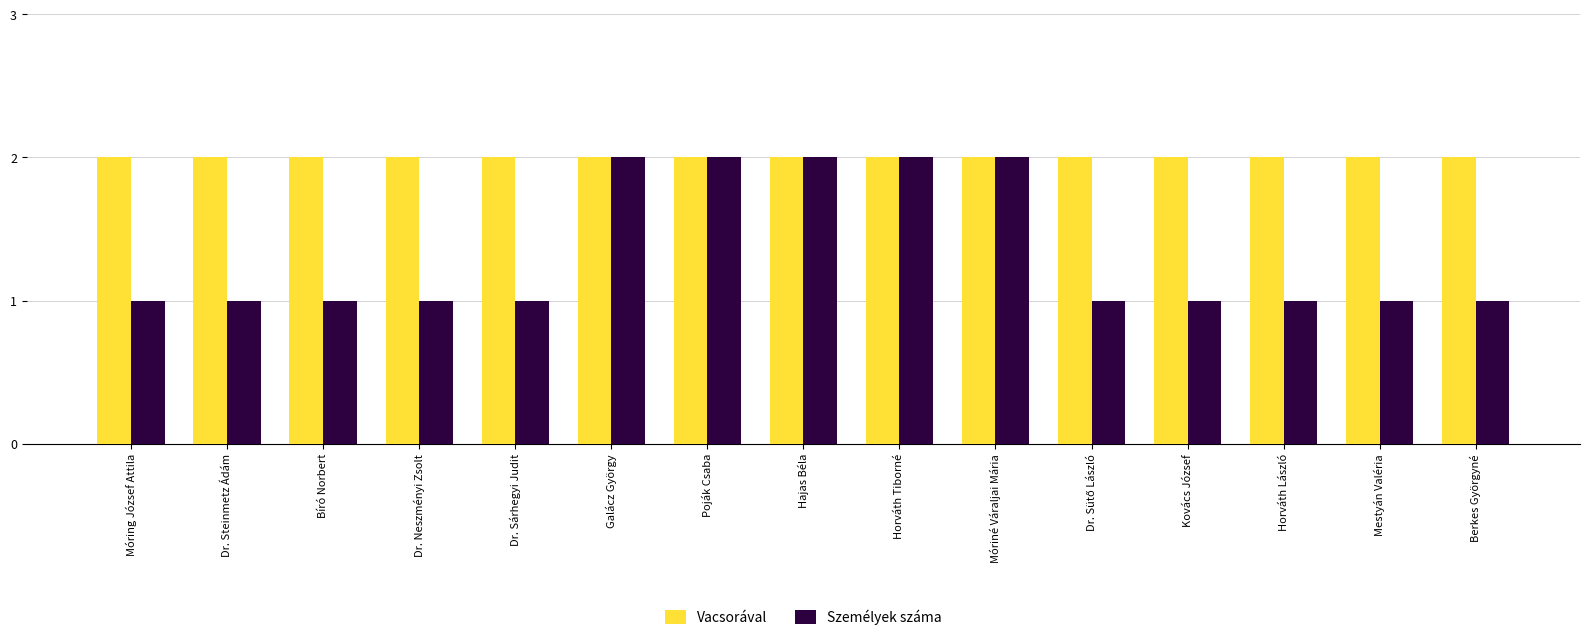

How many series are shown in this chart?

2